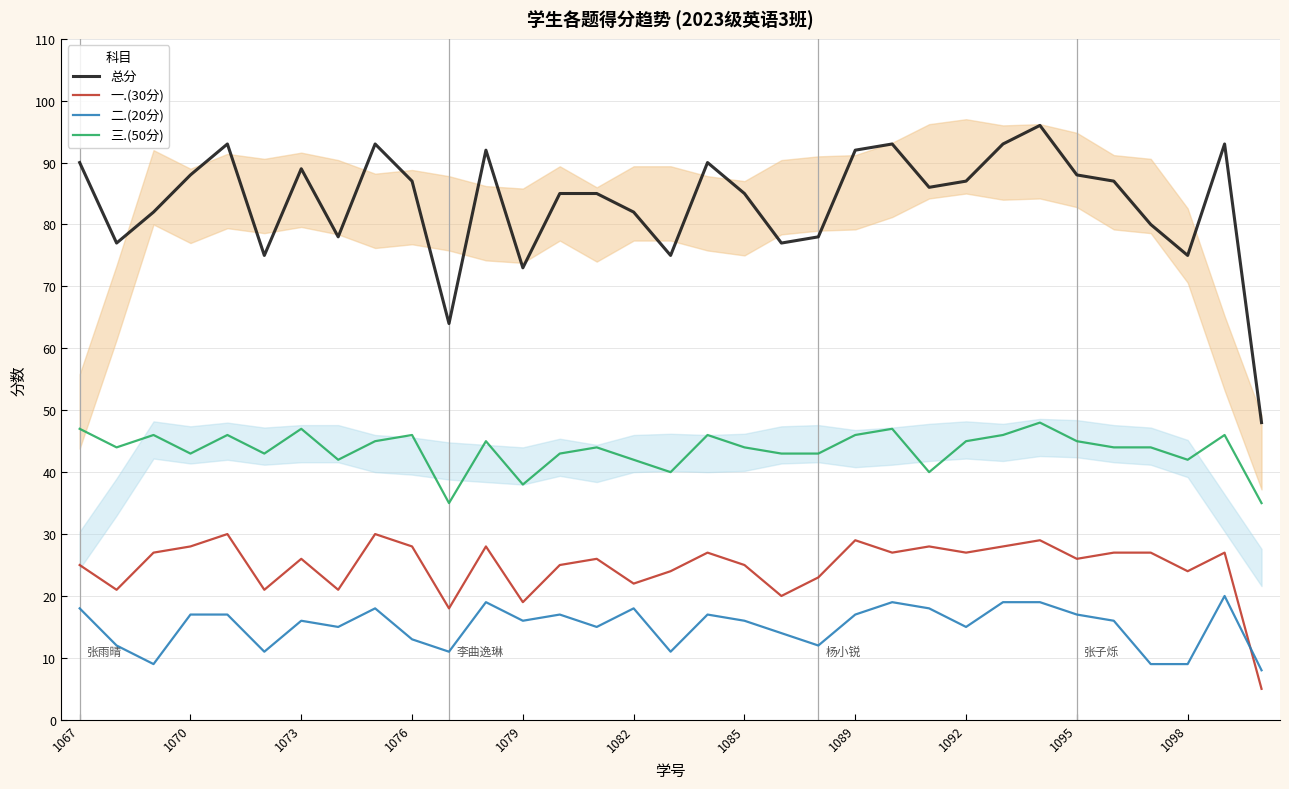

What are all the series names shown in the legend?

总分, 一.(30分), 二.(20分), 三.(50分)